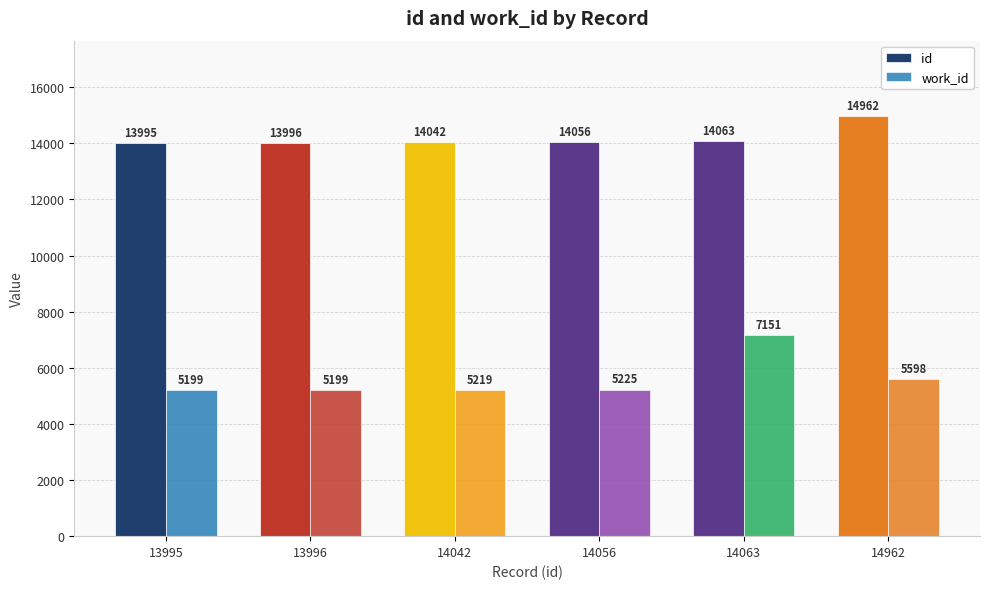

At how many categories does at least one series exceed 14417?

1